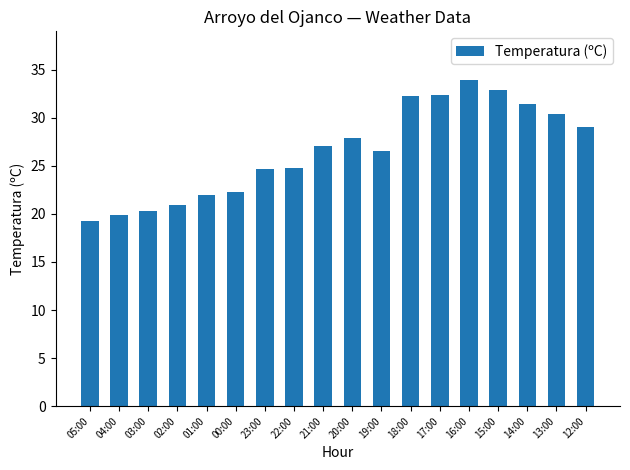

What is the difference between the maximum and minimum values?

14.6